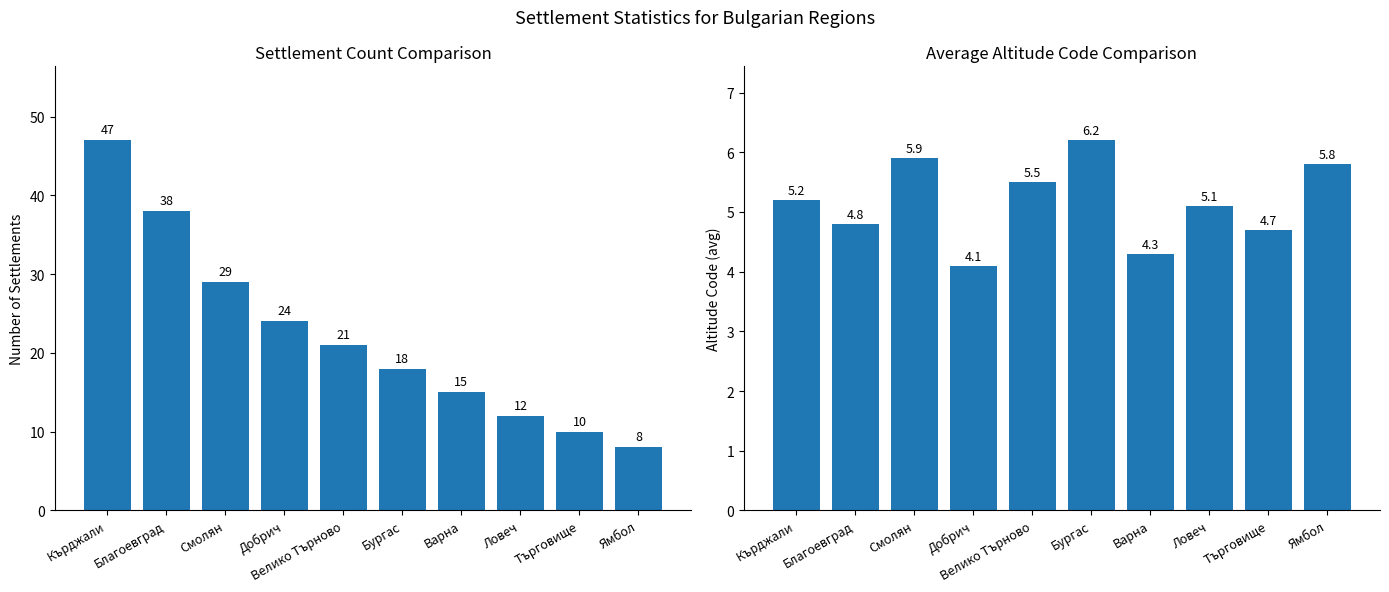

What is the difference between the second highest and second lowest values in the Avg Altitude Code series?

1.6